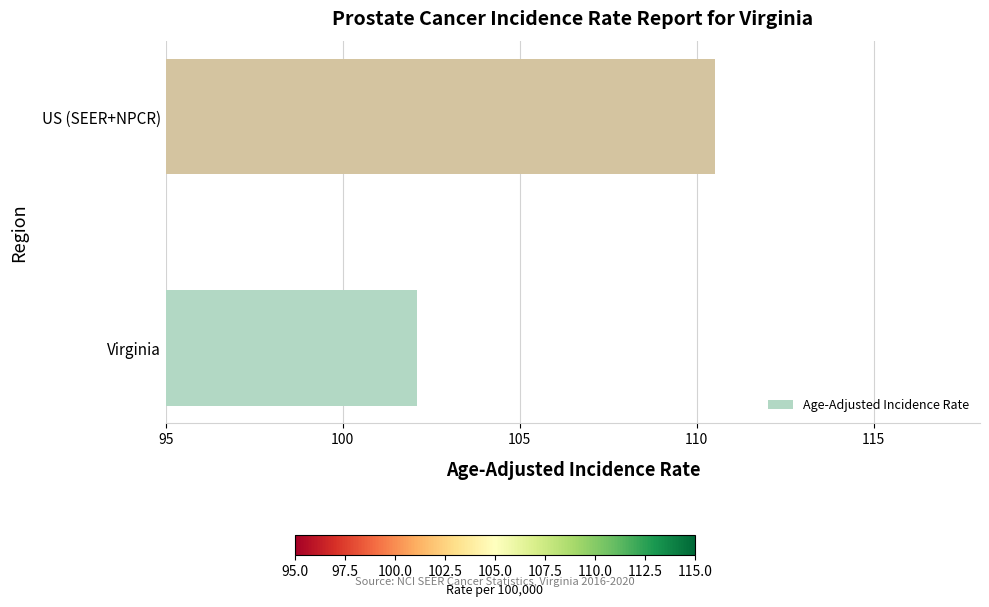

Which label corresponds to the smallest value in the chart?

Virginia